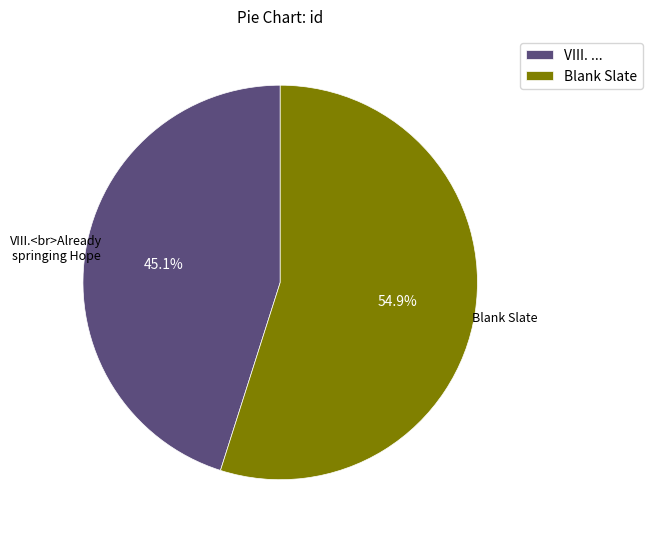

How much of the chart is everything except VIII. ...?

54.9%